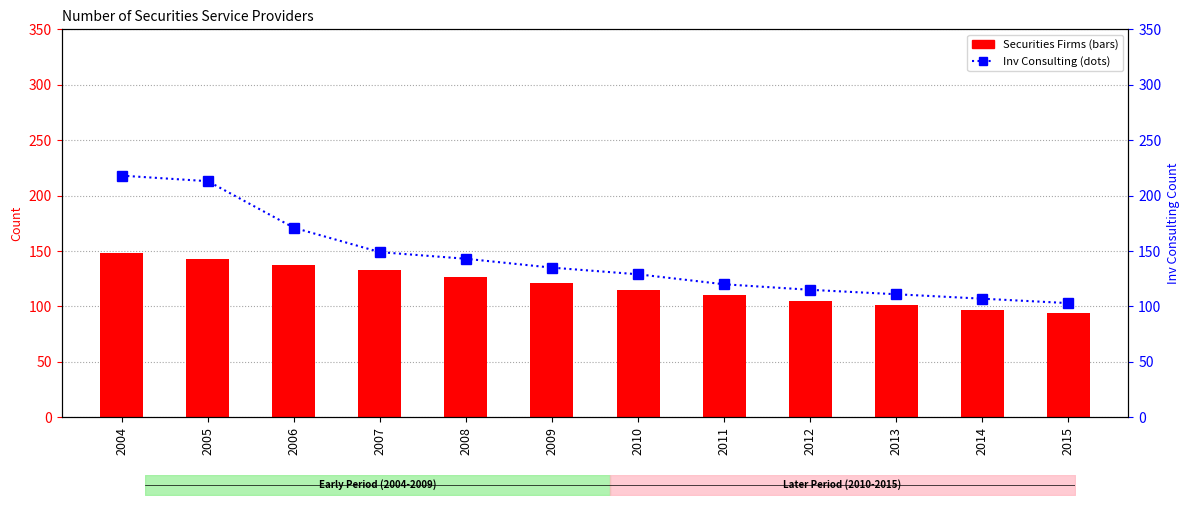

At which label does Inv Consulting reach its peak?

2004